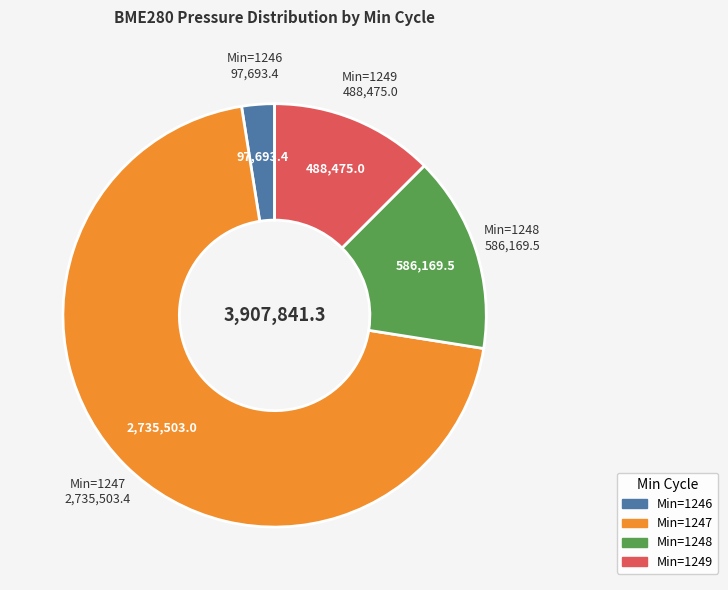

Do Min=1247 and Min=1249 together represent more than half of the pie?

Yes